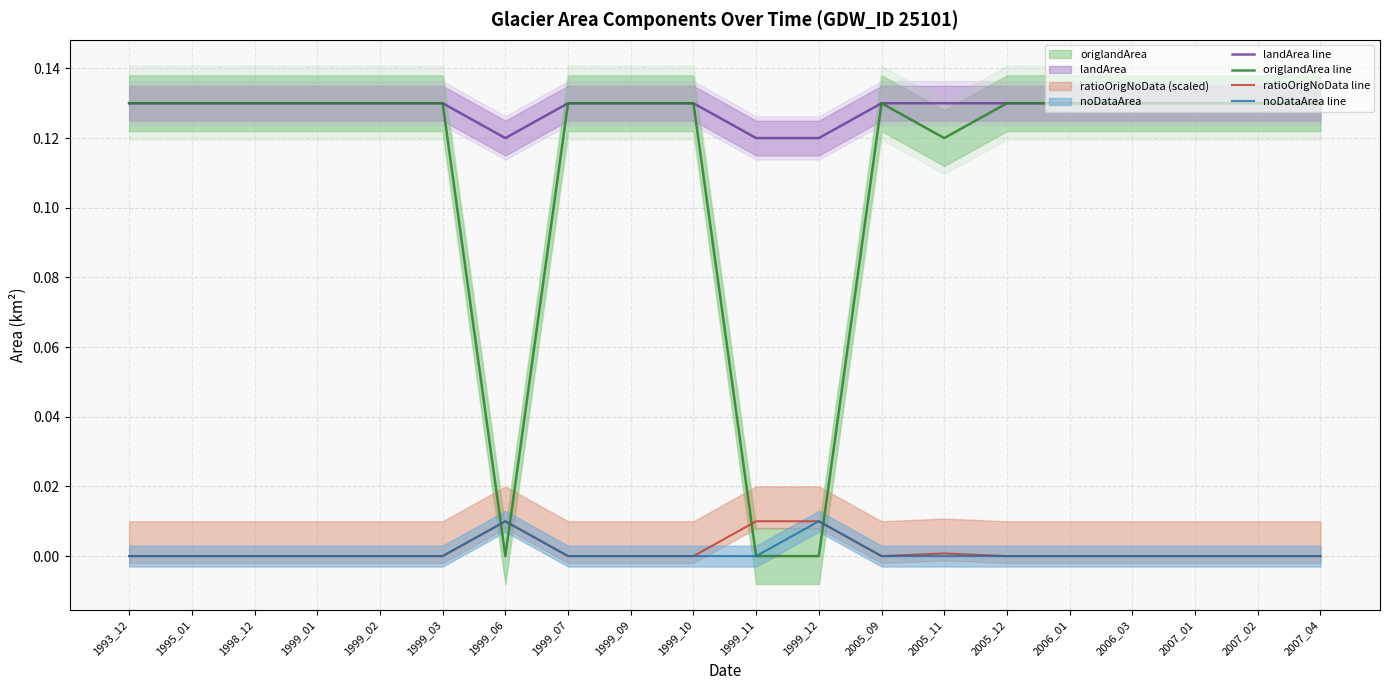

Which has a higher value, 1999_02 or 2005_11?

1999_02